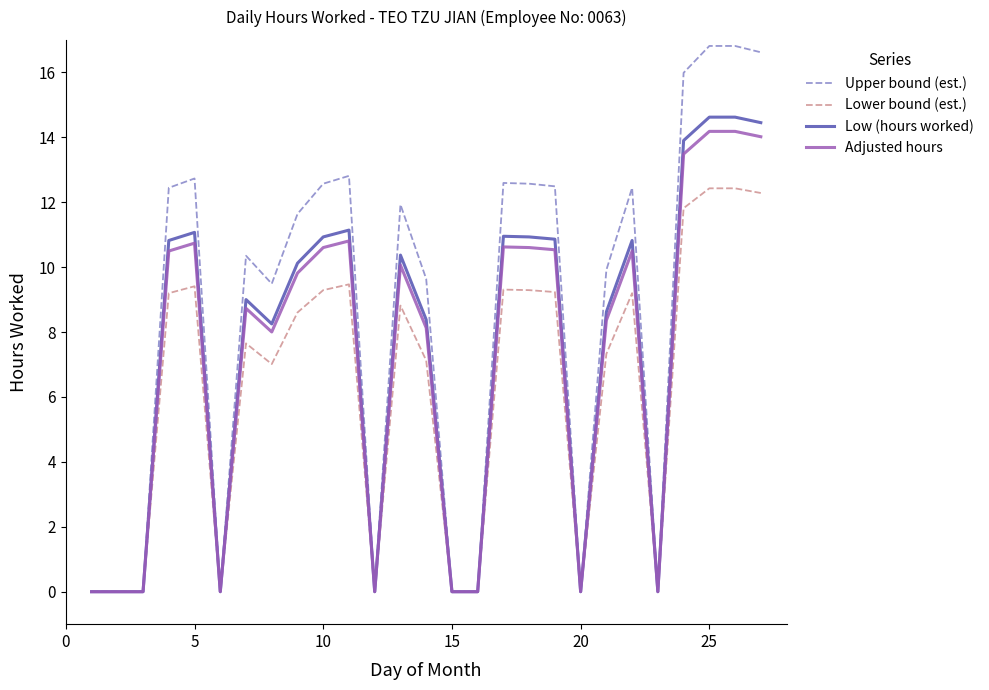

How many lines are shown in the chart?

4